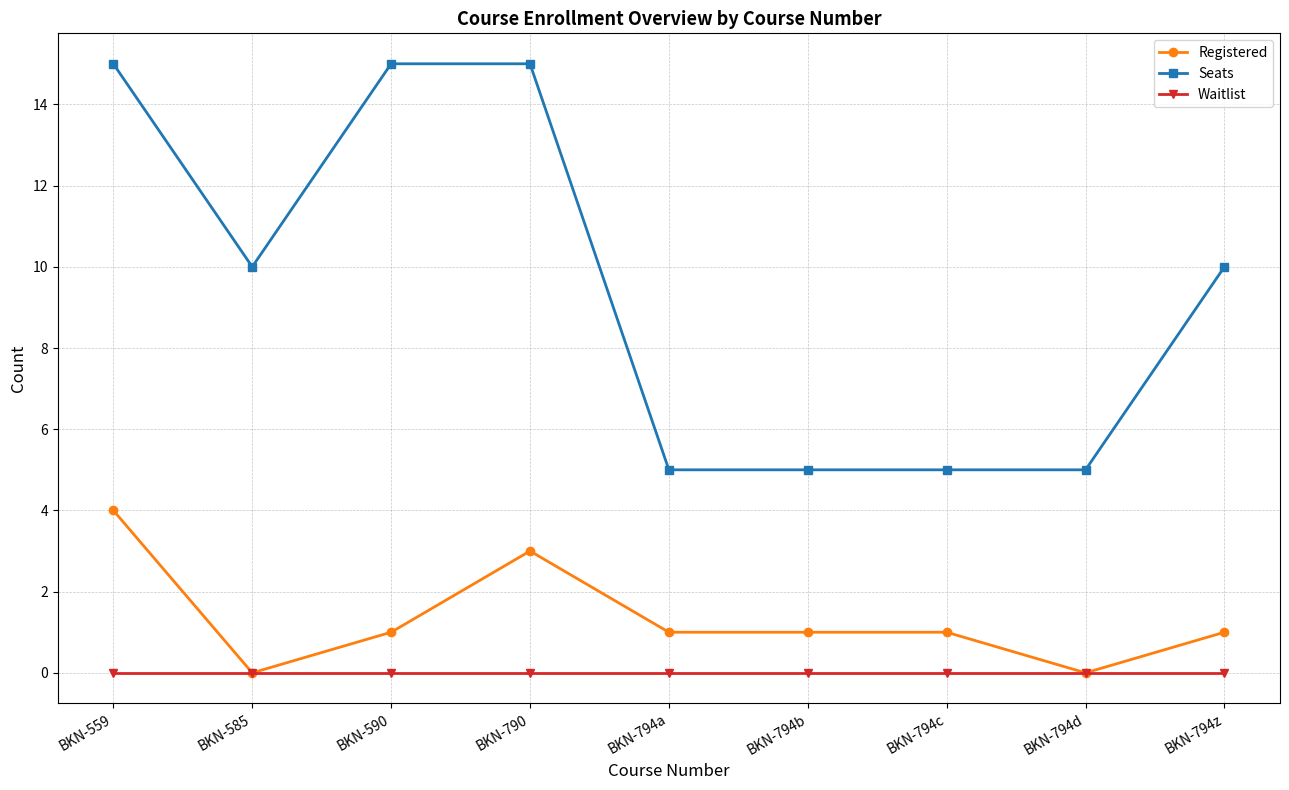

True or false: Registered has more than 0 points higher than both neighbors.

True